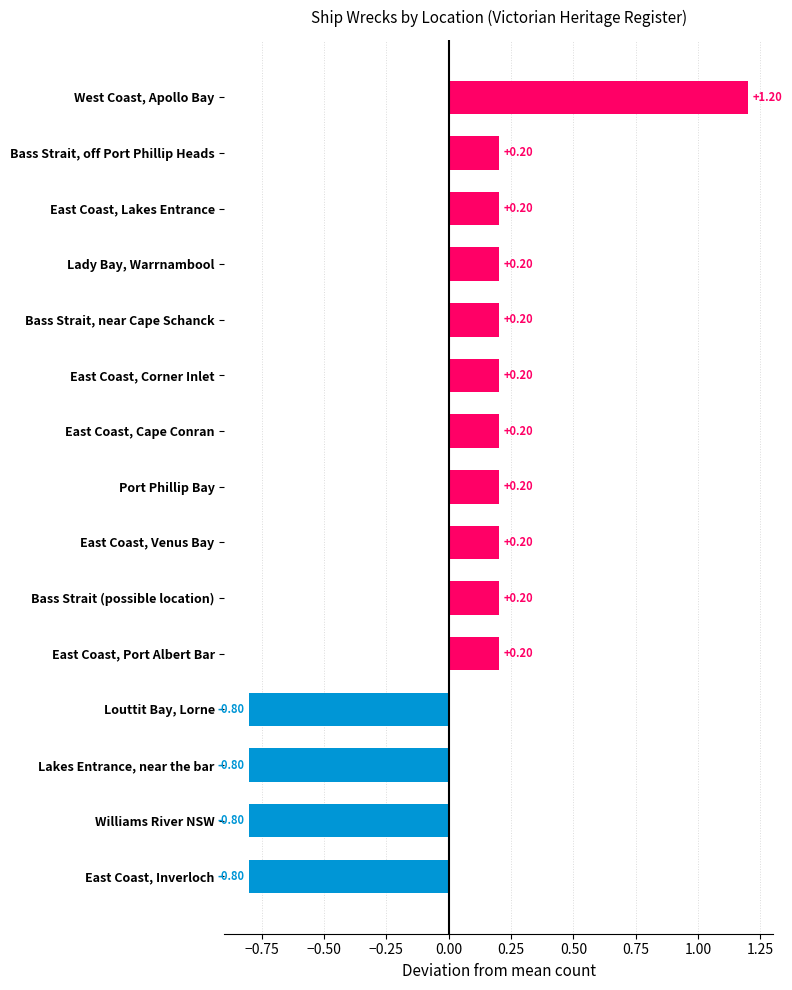

How many data points are less than 0?

4